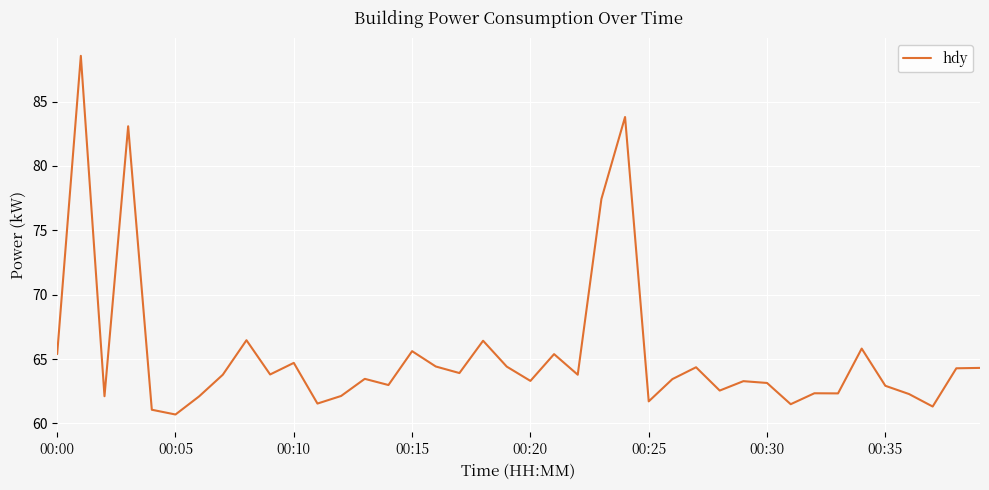

What is the minimum value shown in the chart?

60.7